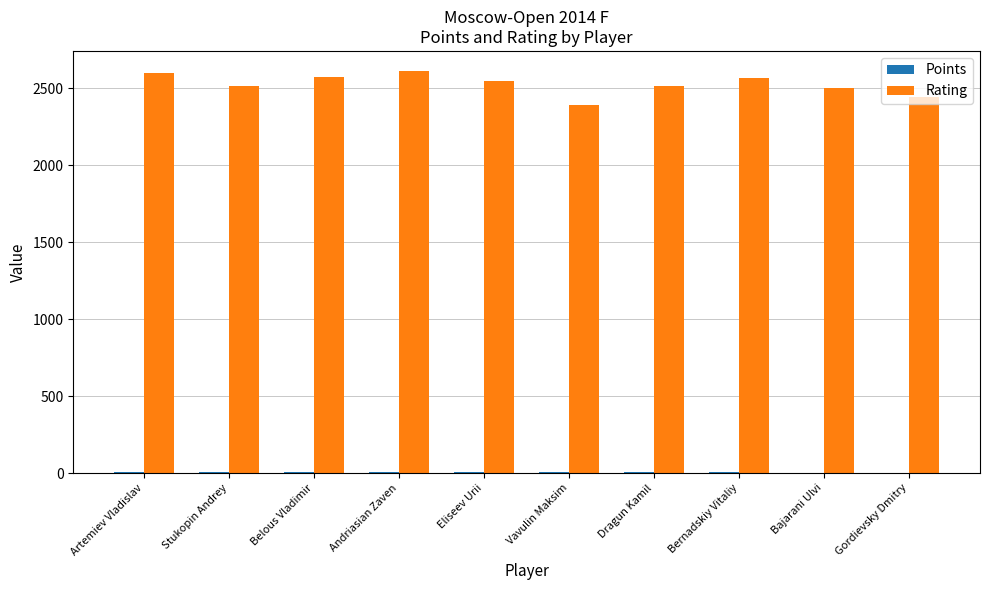

Which series has the widest spread of values?

Rating